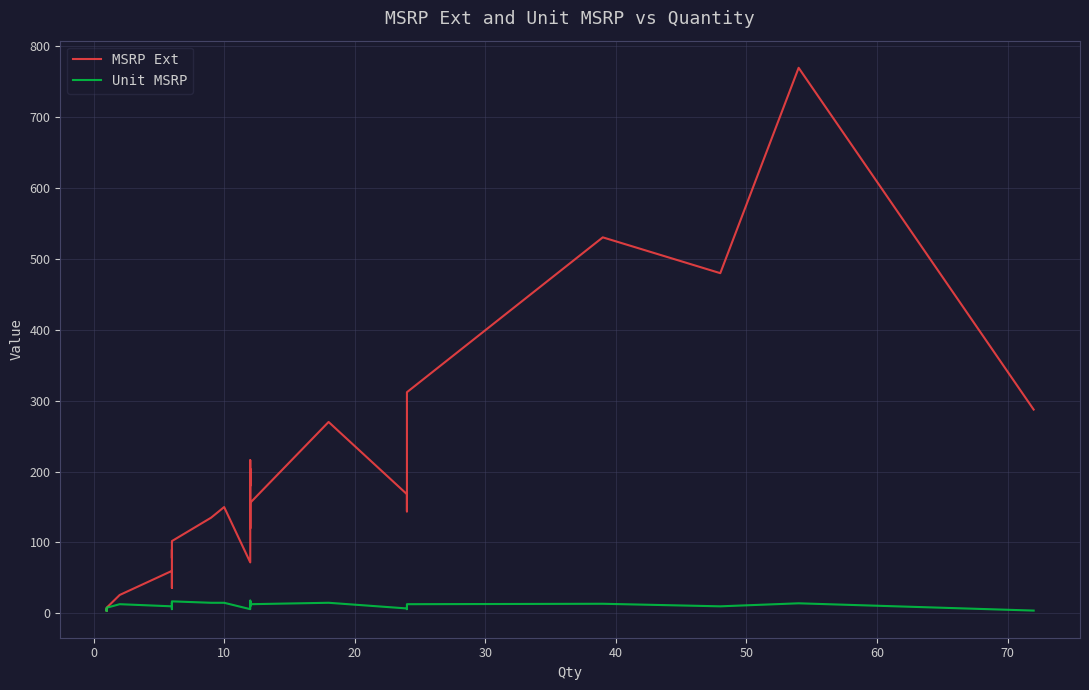

Rank the series by their maximum value, from lowest to highest.

Unit MSRP, MSRP Ext